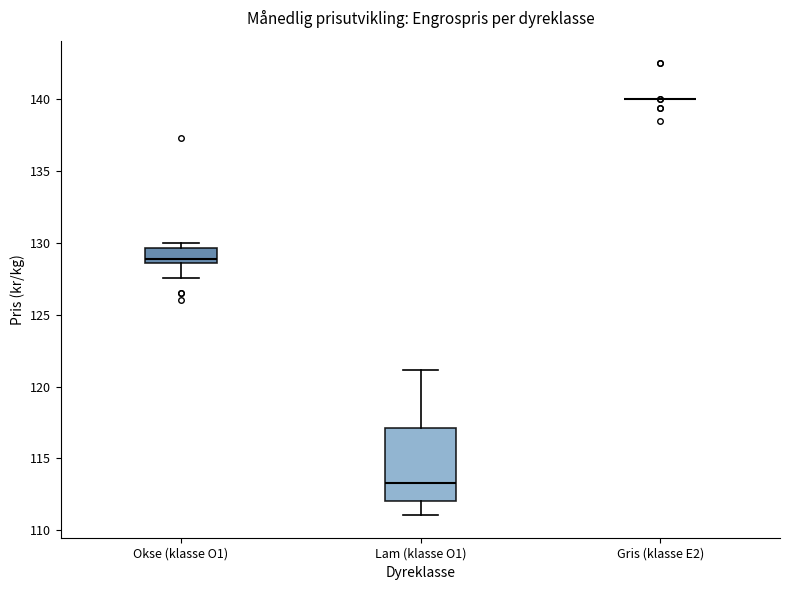

Which box is the tallest, from its lower edge to its upper edge?

Lam (klasse O1)